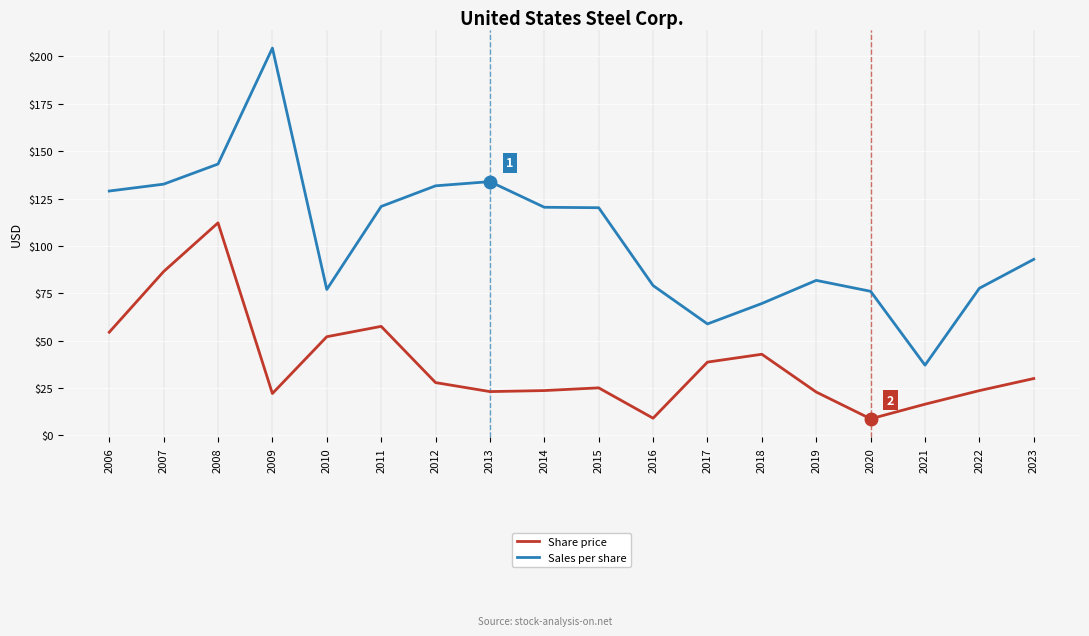

At which category does Sales per share reach its first local peak?

2009